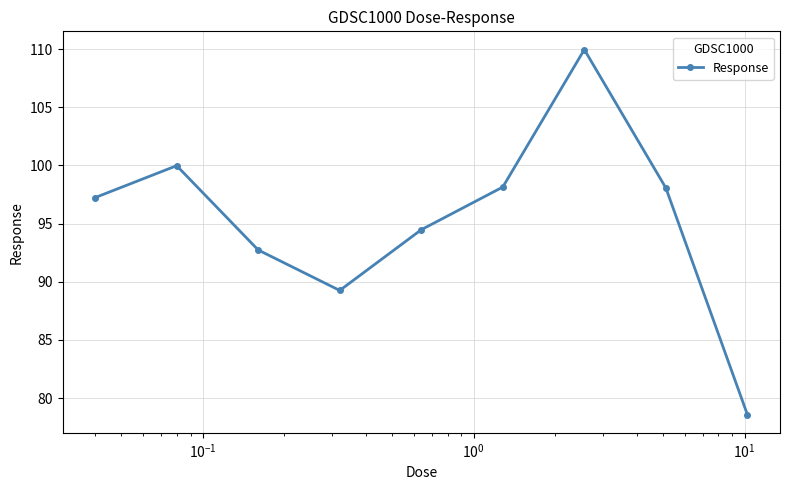

How many lines are shown in the chart?

1